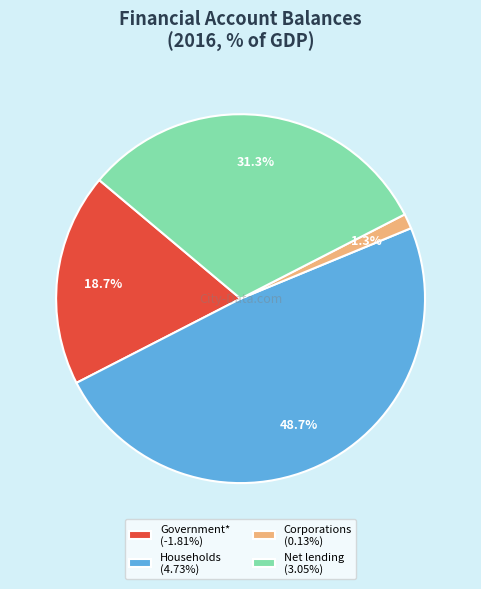

The Government* slice represents 1% of the pie. True or false?

False